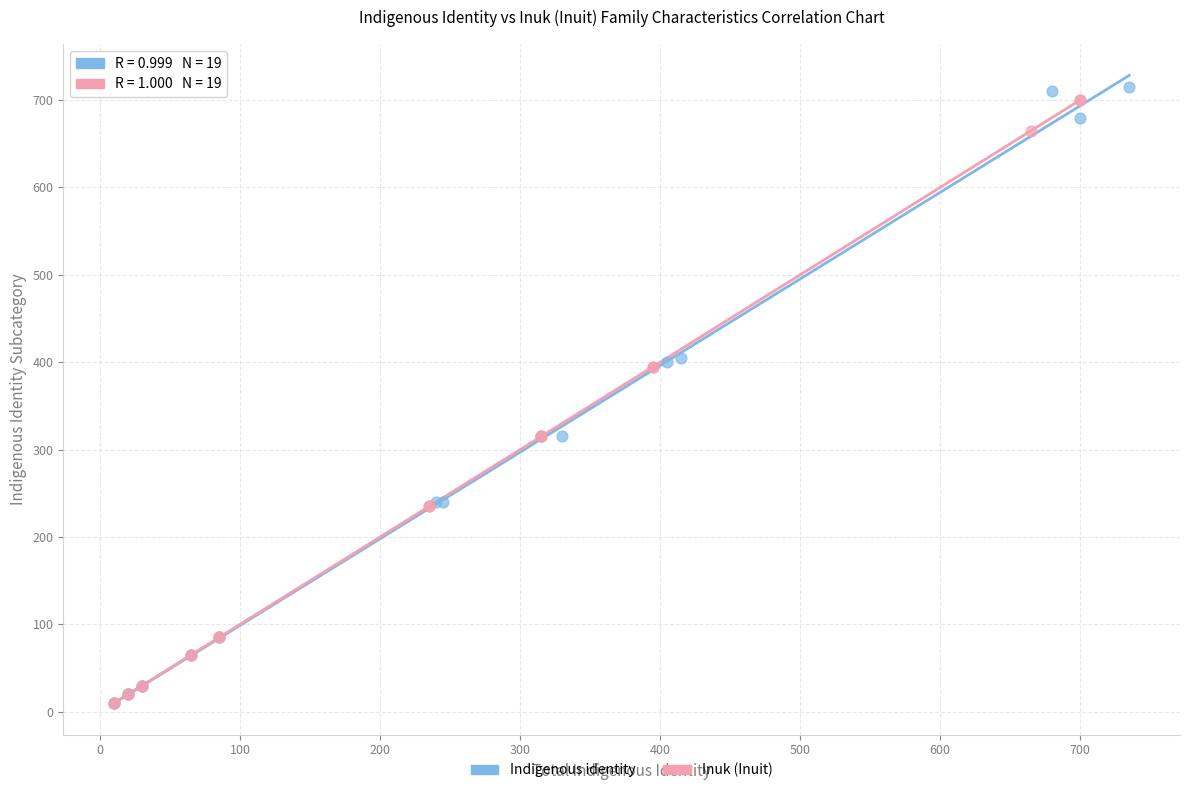

Which series has the largest Y range (max minus min)?

Indigenous identity